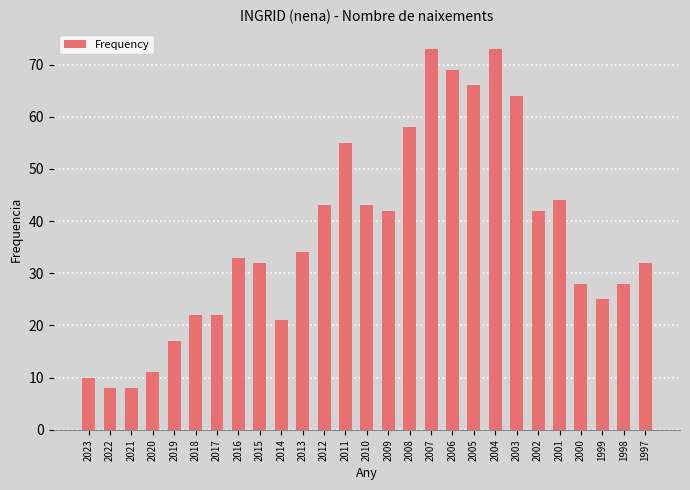

How many values are below 33?

13